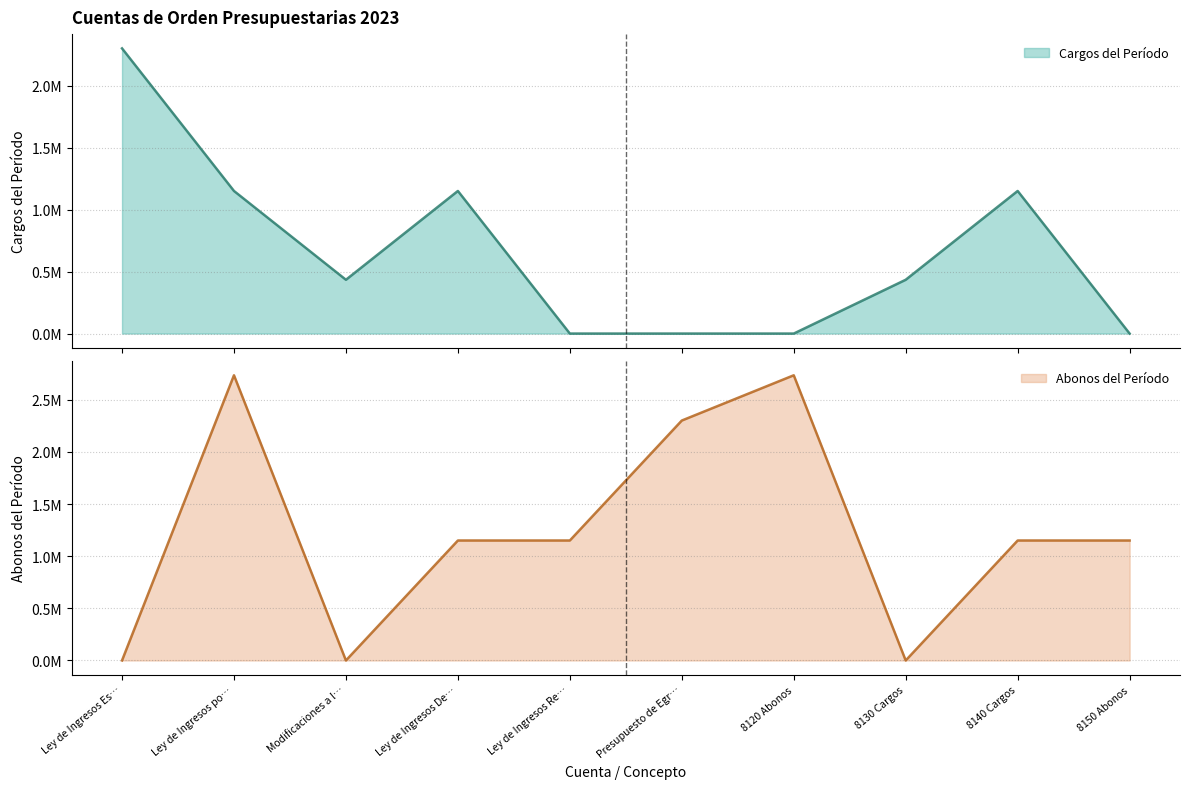

What position from the left is Modificaciones a l…?

3